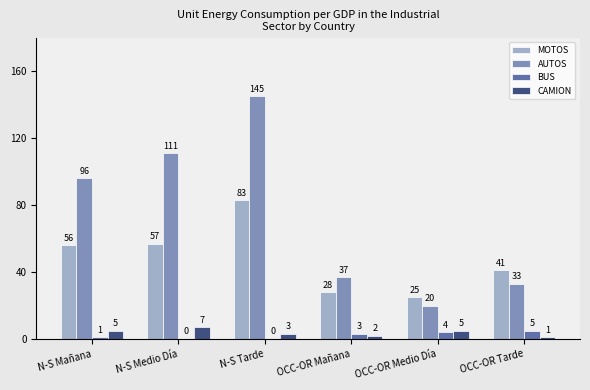

Where is BUS nearest to the value 2?

N-S Mañana